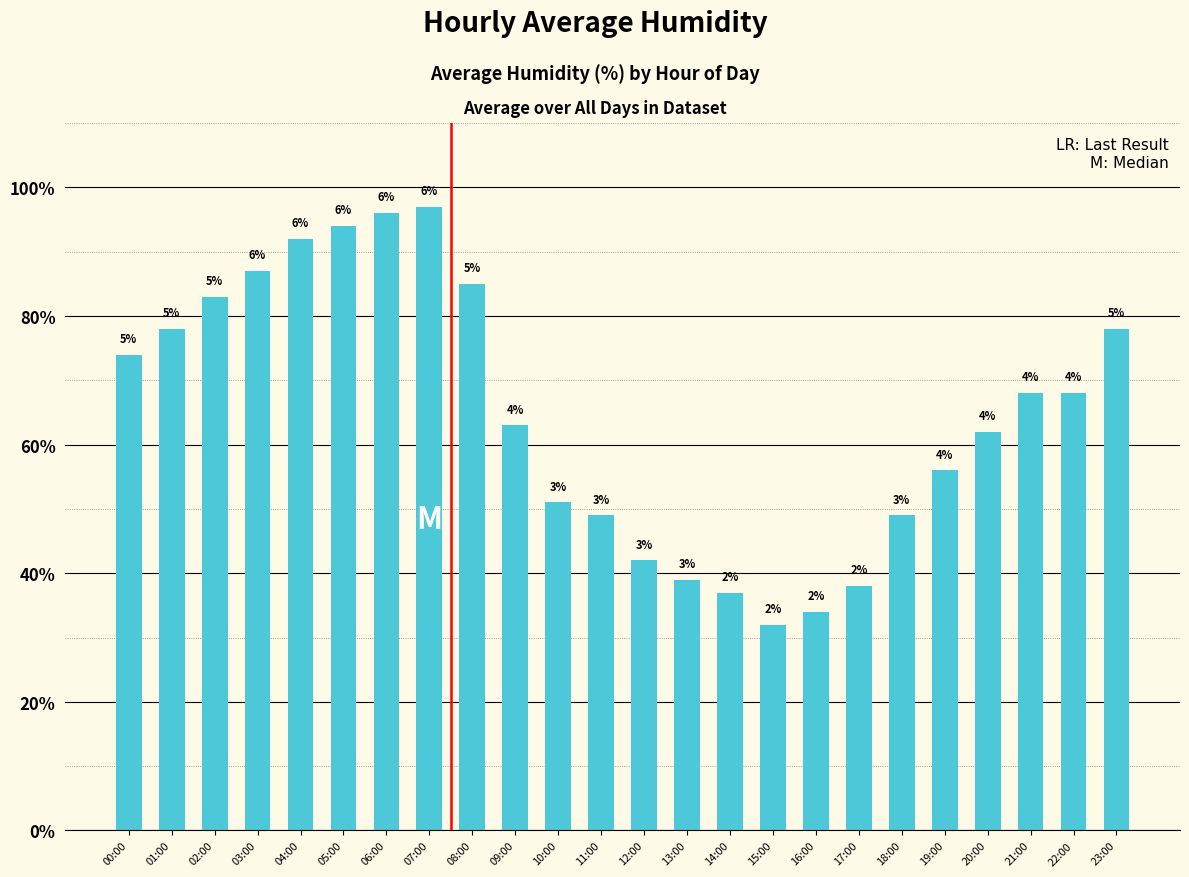

What position from the left is 10:00?

11